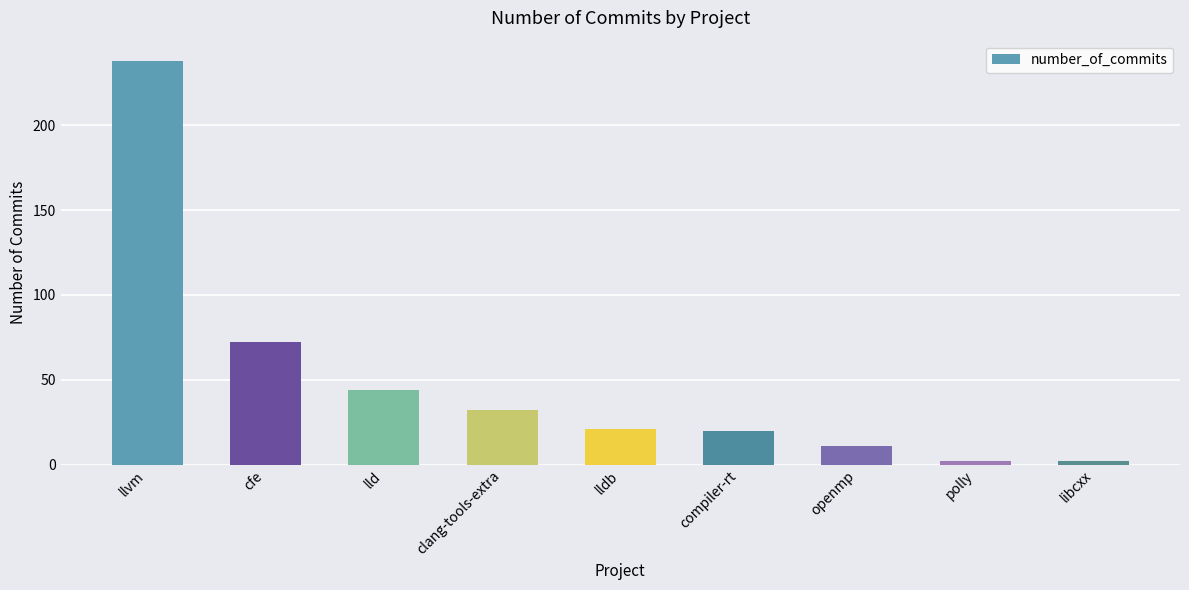

What is the sum of all values?

442